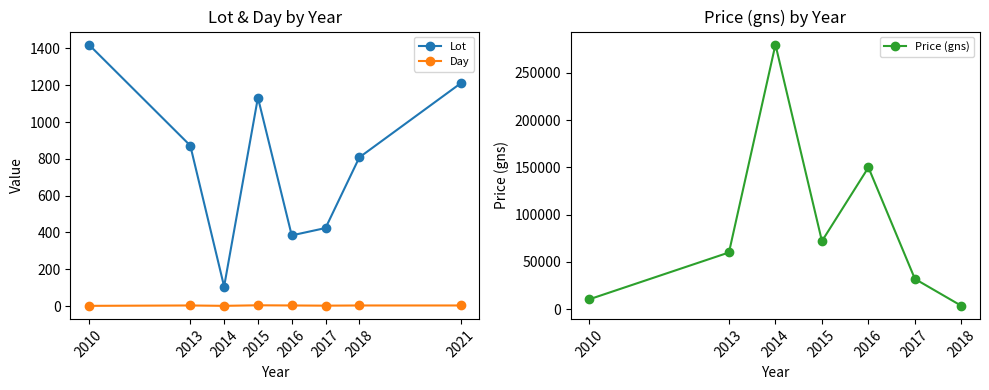

Between 2013 and 2014, which is larger?

2013